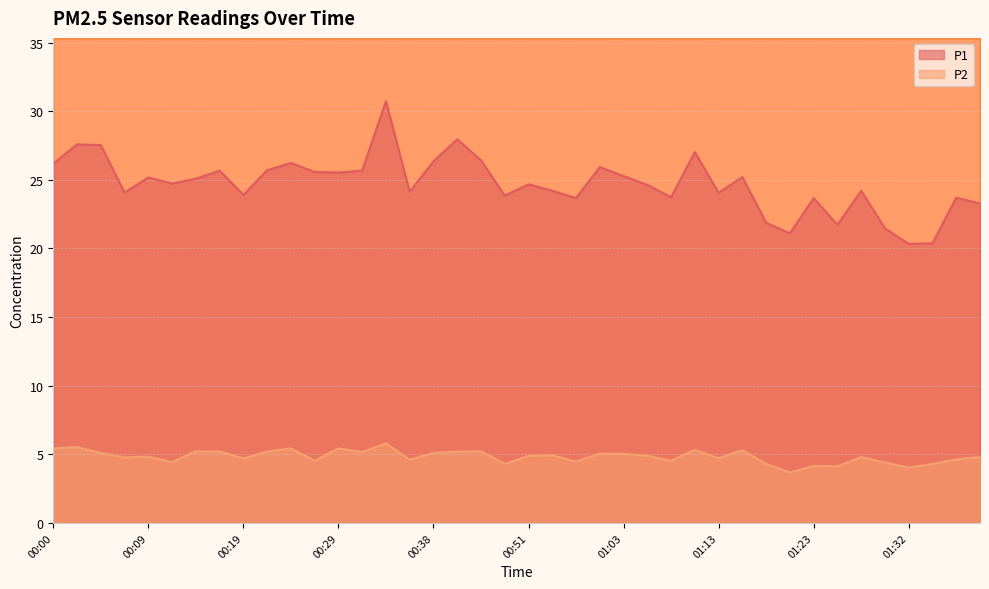

What is the difference between the maximum and second lowest values in the P1 series?

10.4